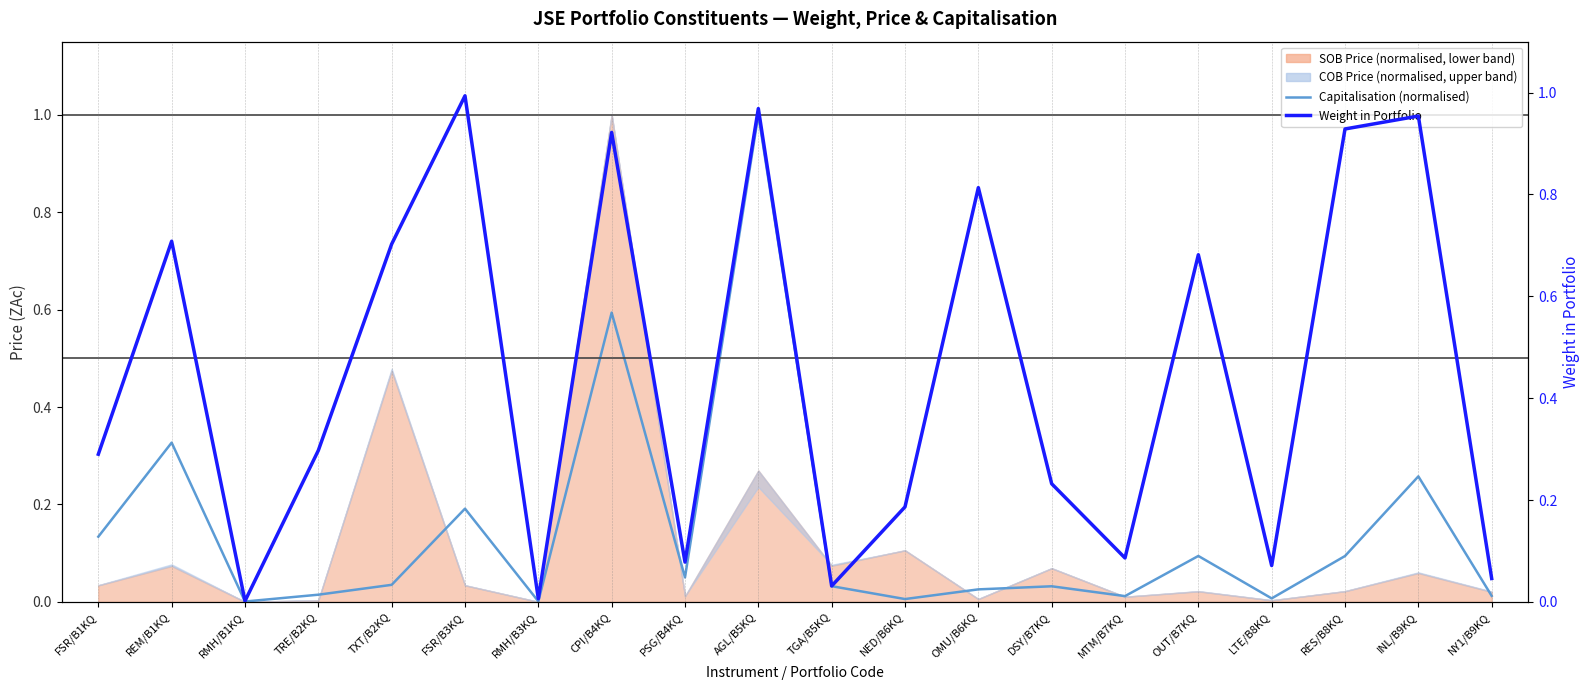

What is the sum of the Capitalisation (normalised) values at FSR/B3KQ and TGA/B5KQ?

0.2